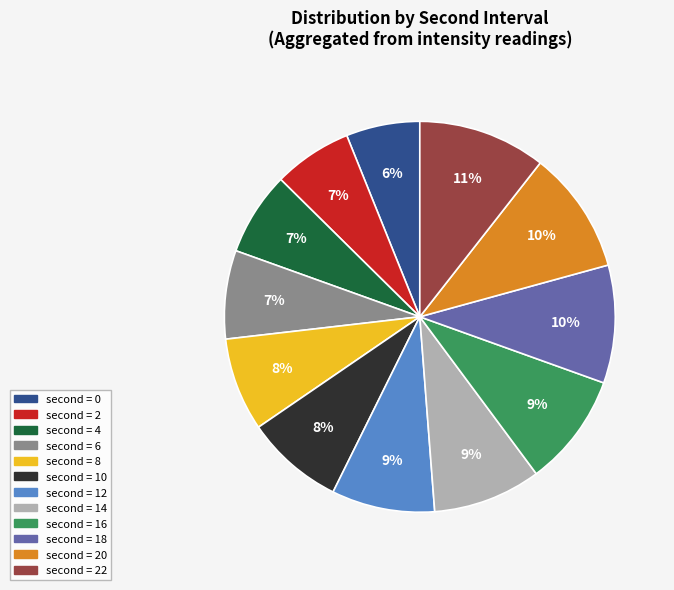

Count the number of slices in the pie.

12